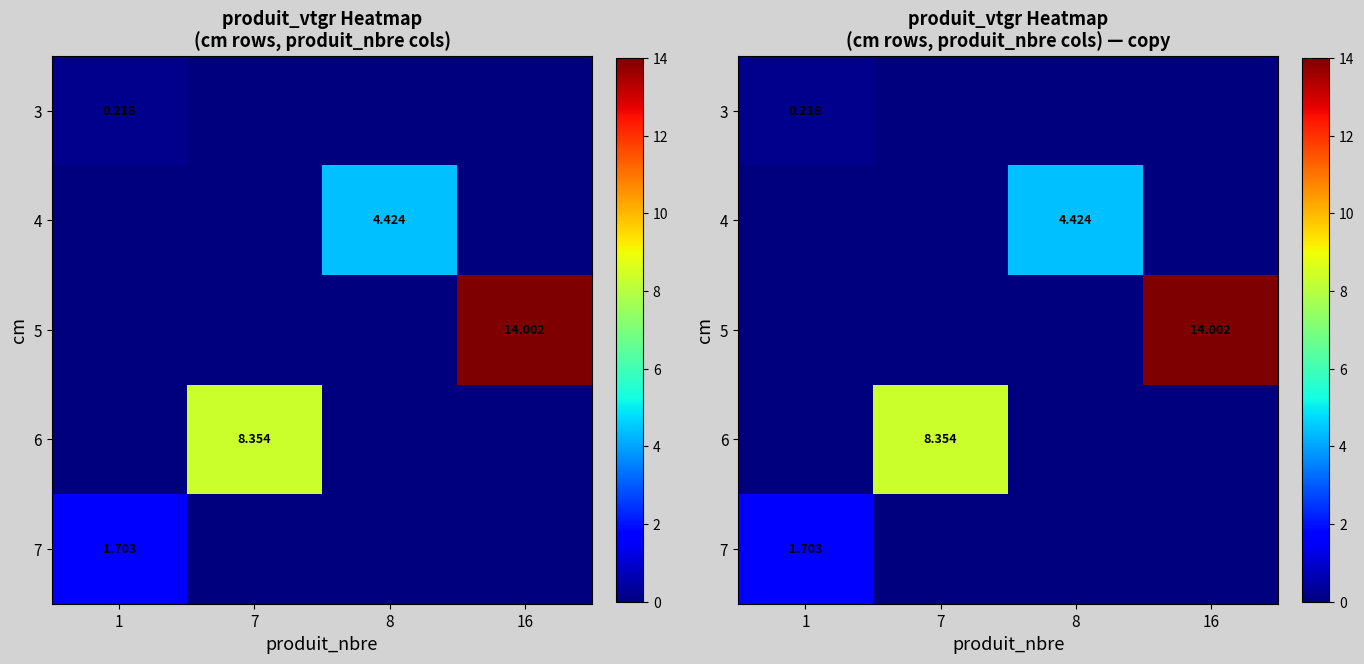

Rank the series by their maximum value, from highest to lowest.

5, 6, 4, 7, 3